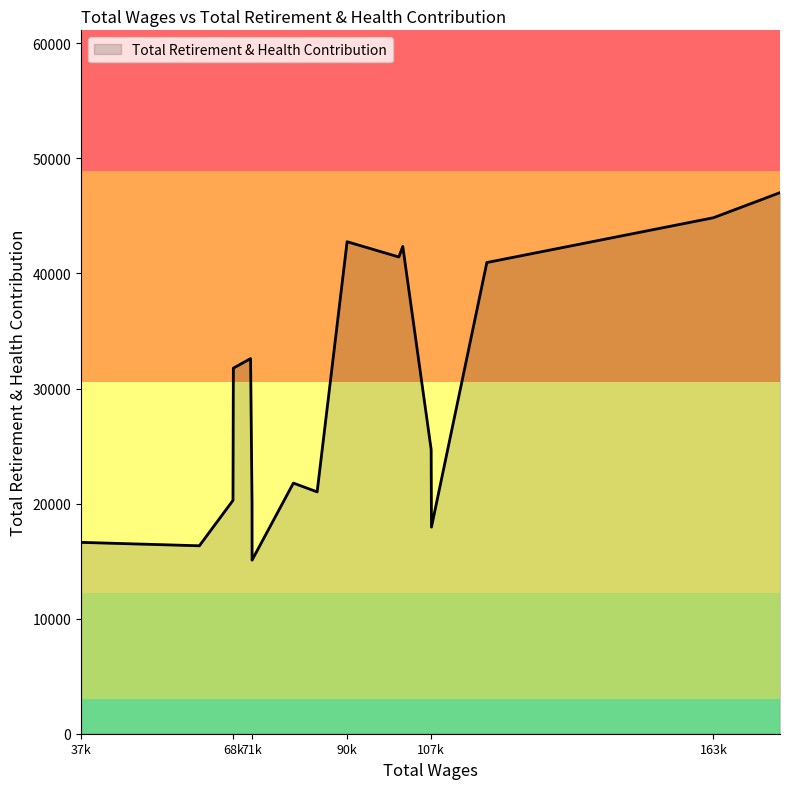

What is the difference between the maximum and minimum values?

31935